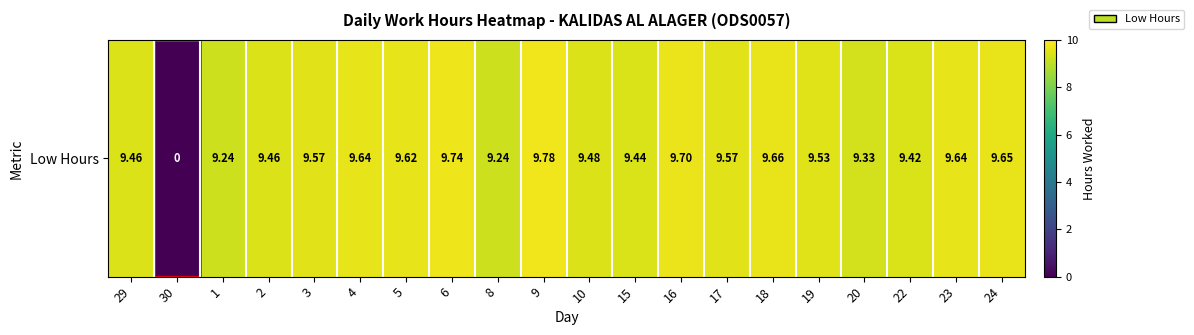

How many data points are above 9?

19